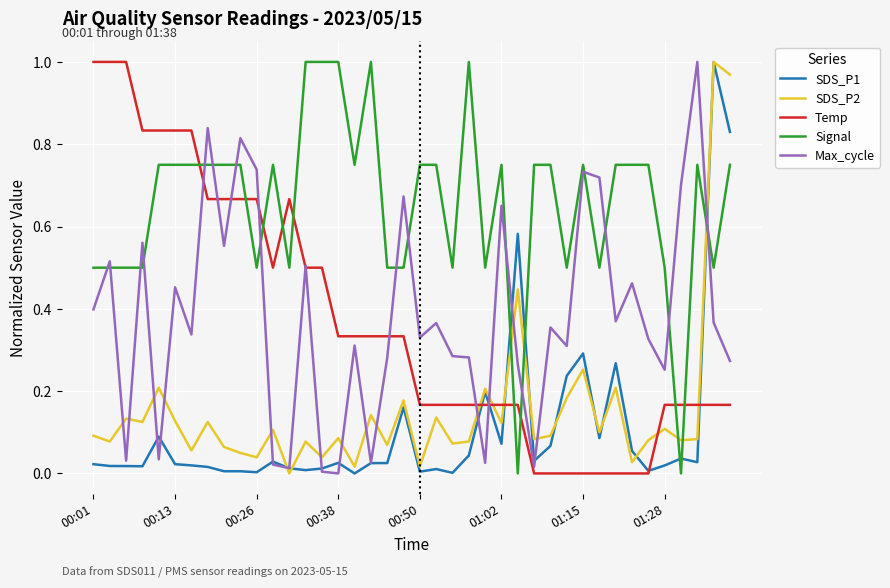

How many intersections are there between Temp and Signal?

9